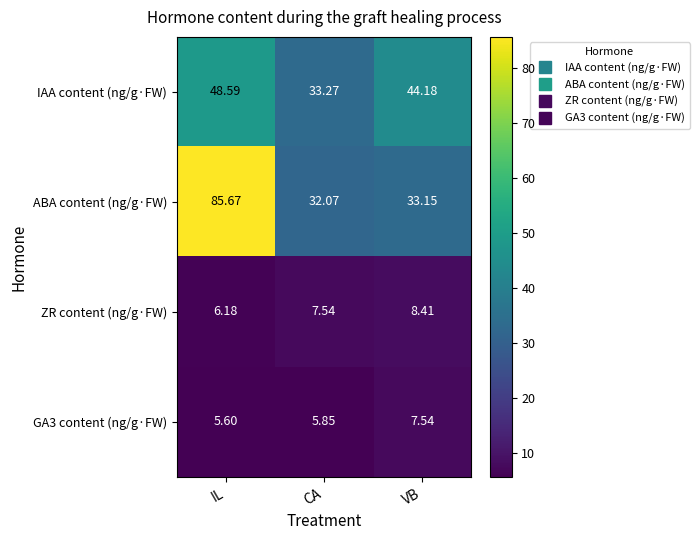

Rank the categories by ABA content (ng/g·FW) value from highest to lowest.

IL, VB, CA